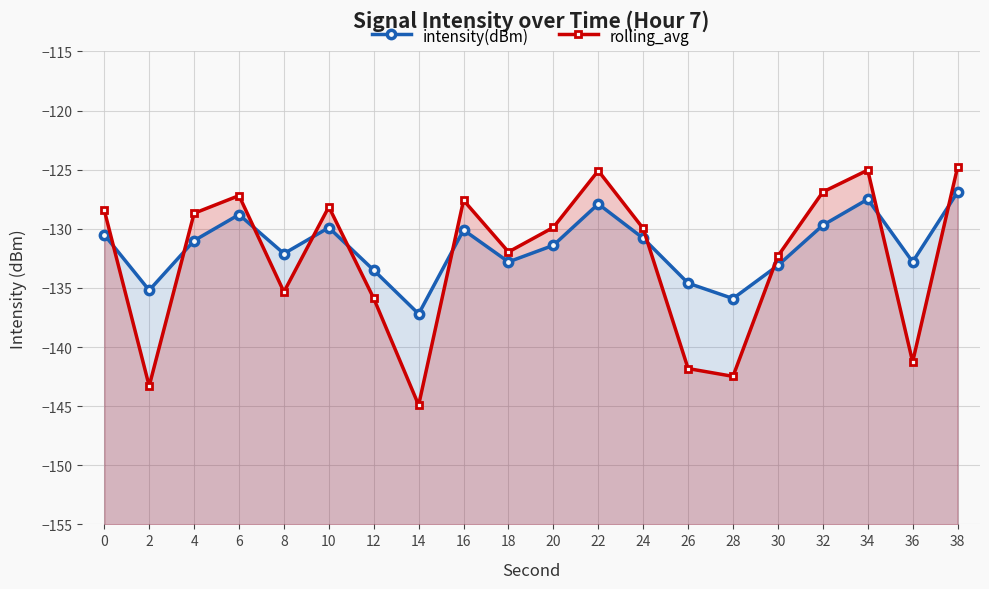

What is the minimum value for rolling_avg?

-144.9